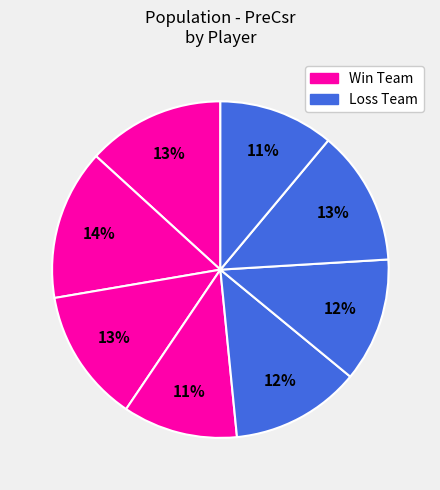

How many slices are in this pie chart?

8